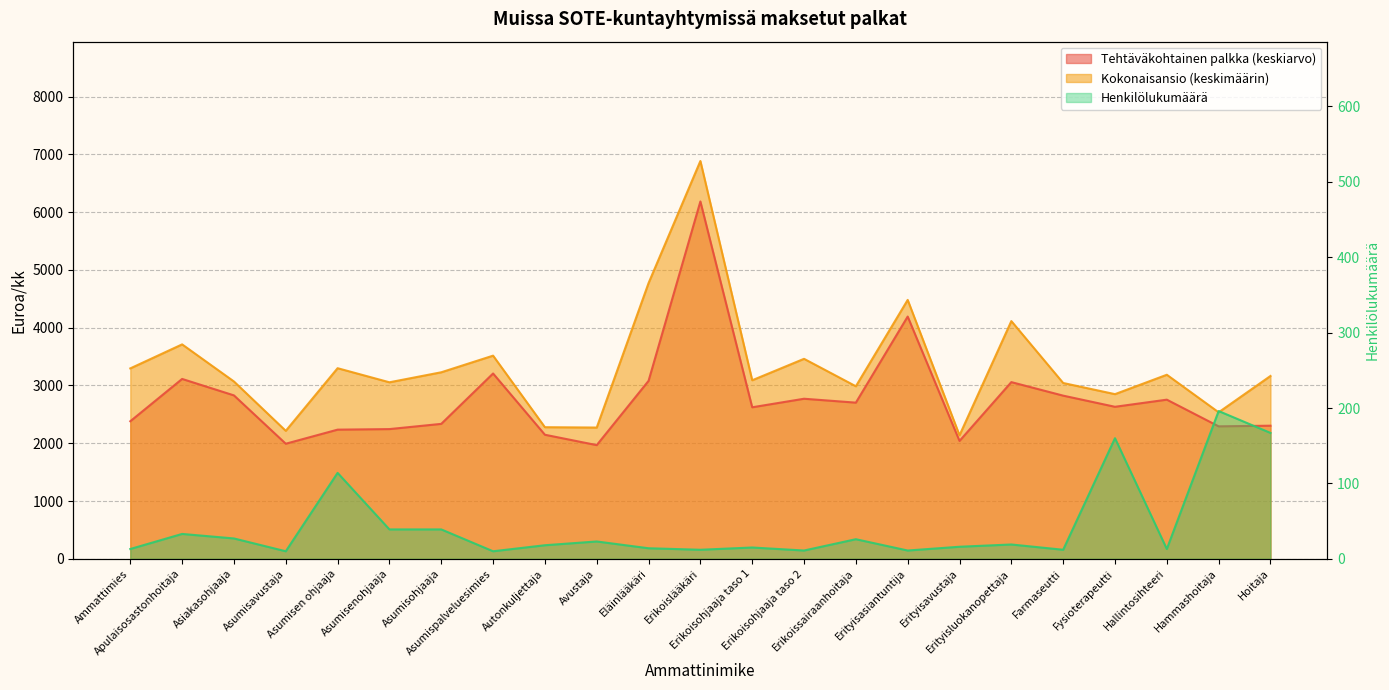

What is the difference between the Henkilölukumäärä values at Erikoisohjaaja taso 2 and Asumisenohjaaja?

28.0